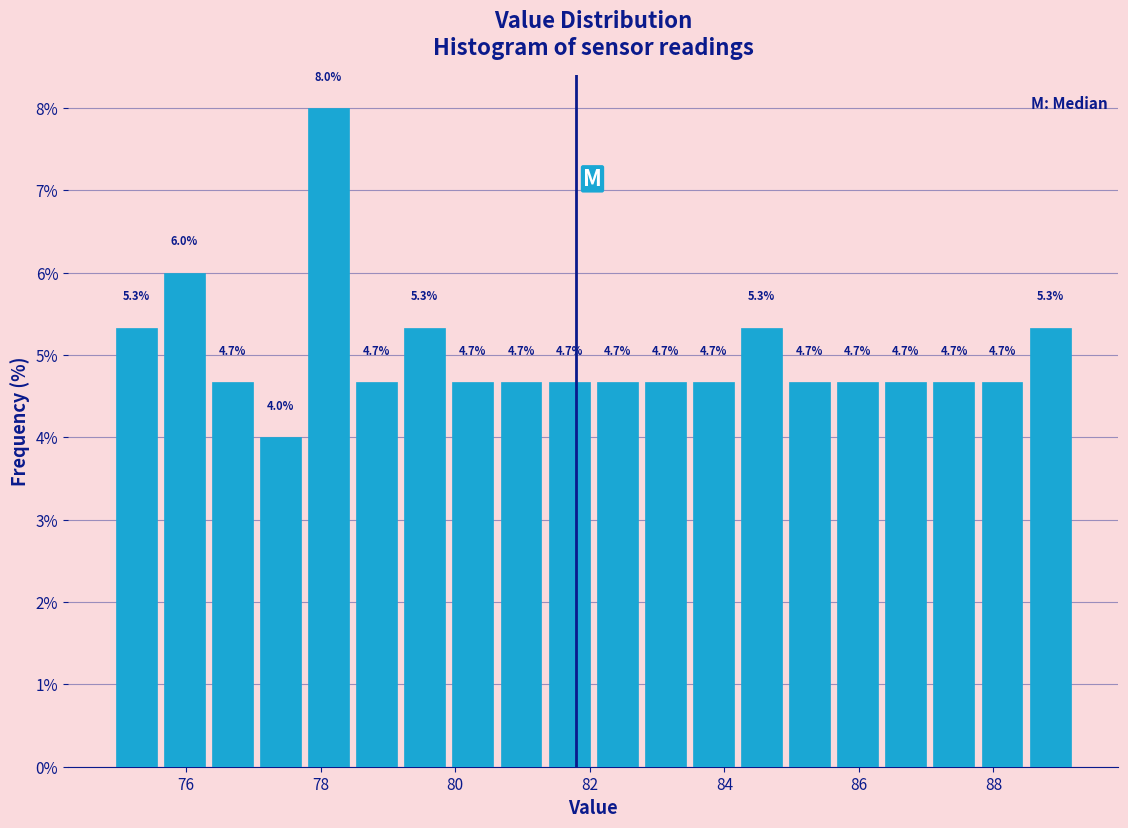

Read against the x-axis, roughly where is the centre of the tallest bar?

78.2